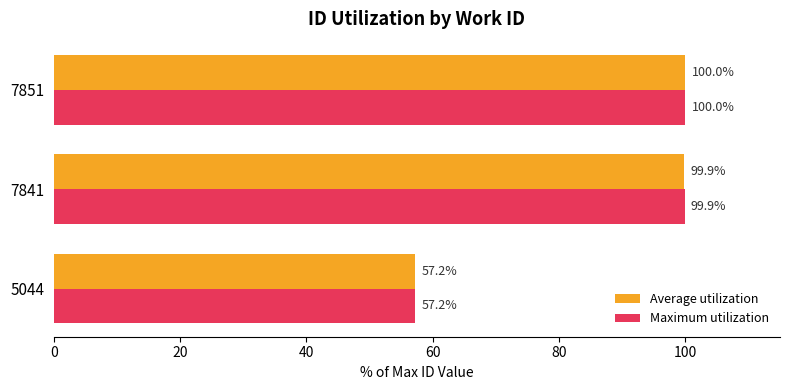

What is the sum of the Average utilization values at 7841 and 7851?

199.9